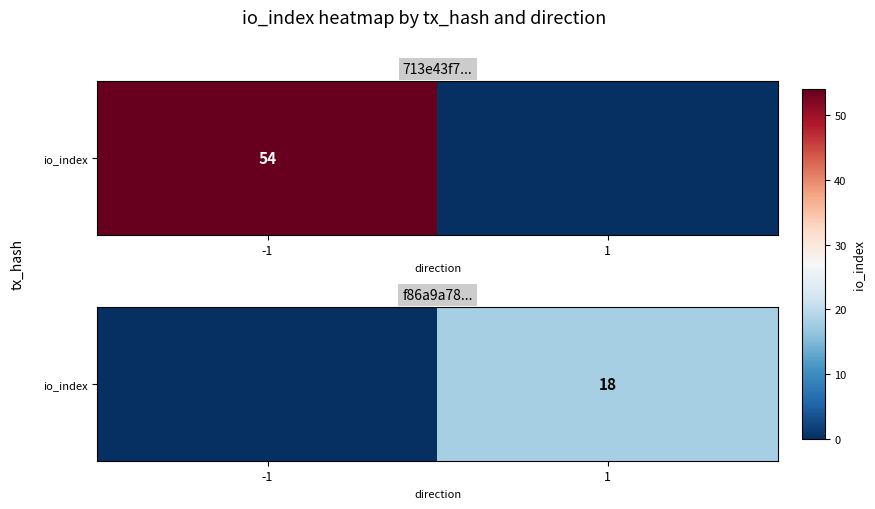

At which label is the value closest to 9?

-1